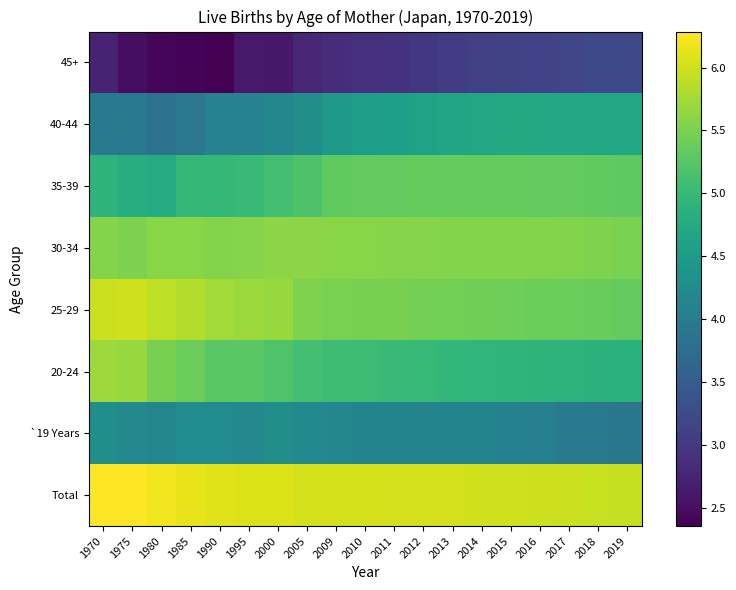

What is the total value across all series at 2011?

39.1